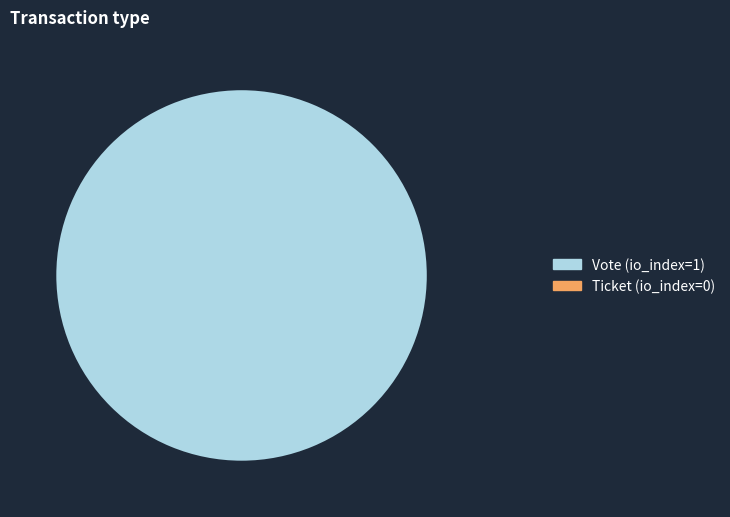

Which has a higher value, Vote or Ticket?

Vote